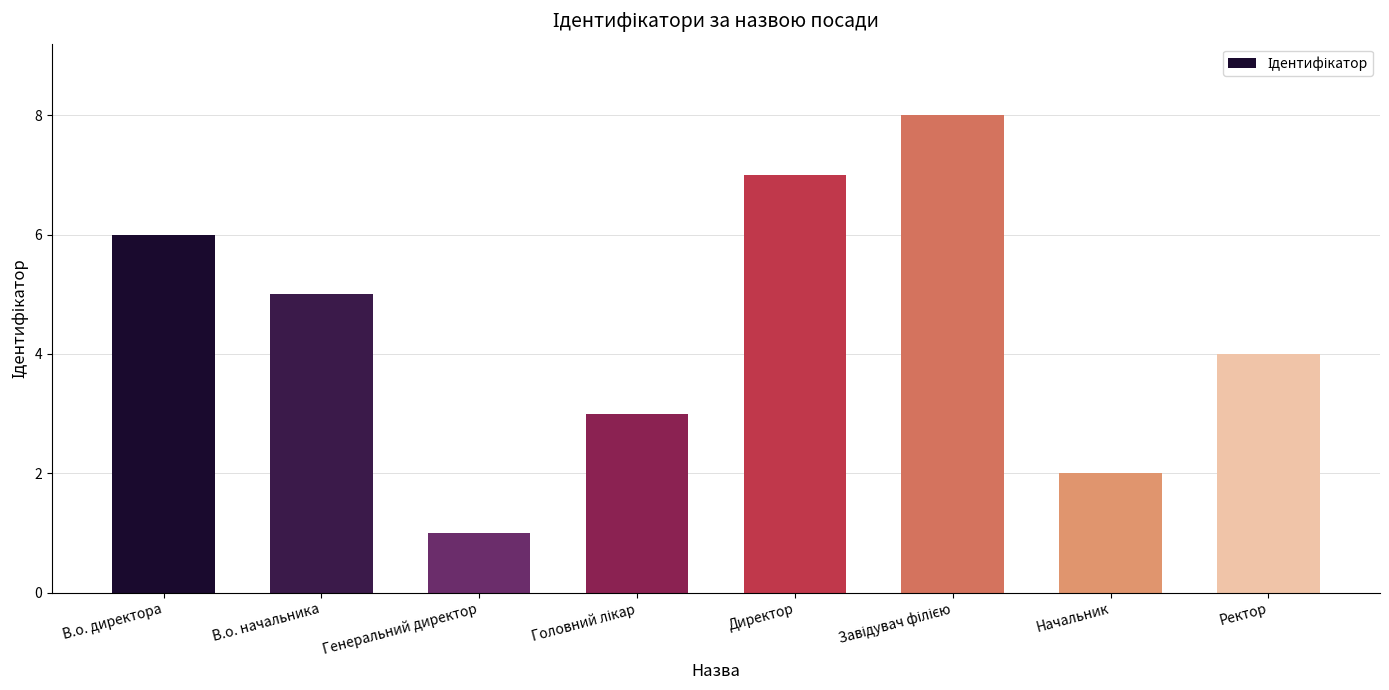

Which has a higher value, Генеральний директор or В.о. директора?

В.о. директора